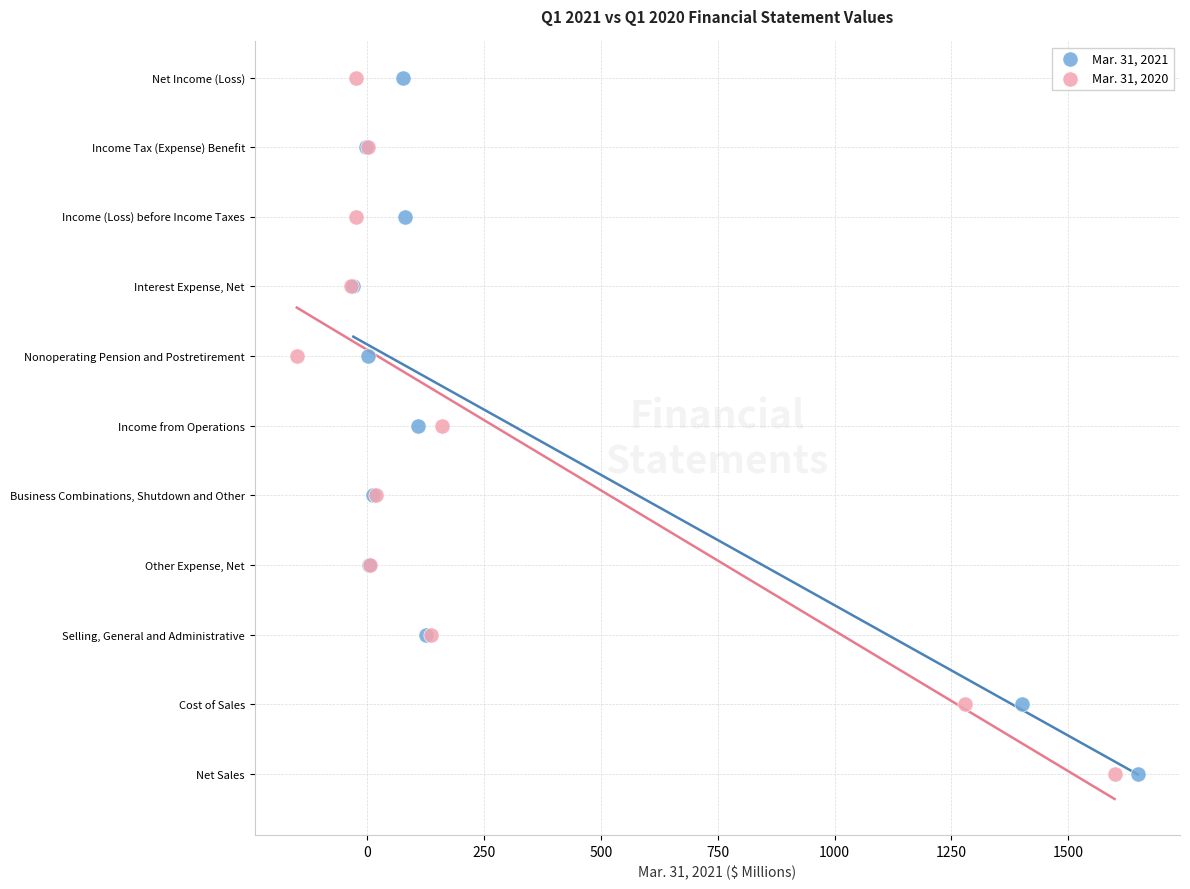

What are all the series names shown in the legend?

Mar. 31, 2021, Mar. 31, 2020